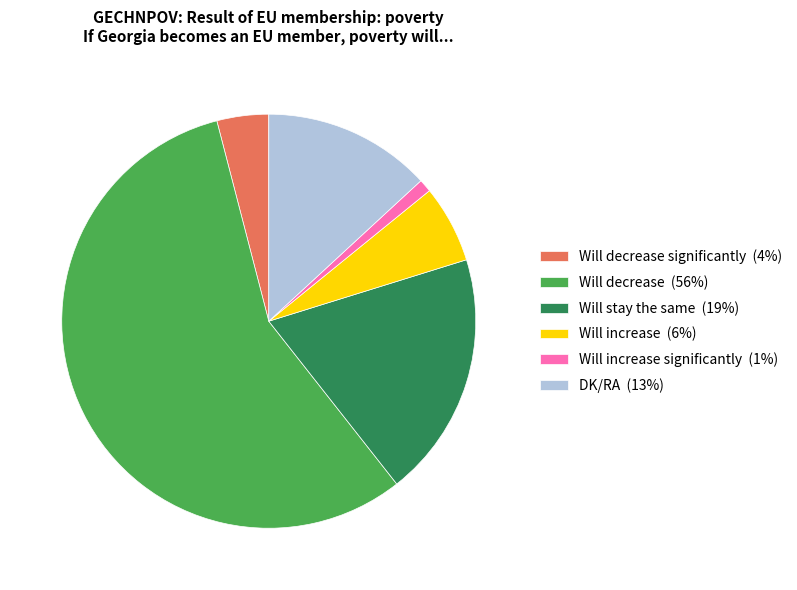

Between Will increase (6%) and Will decrease significantly (4%), which is larger?

Will increase (6%)